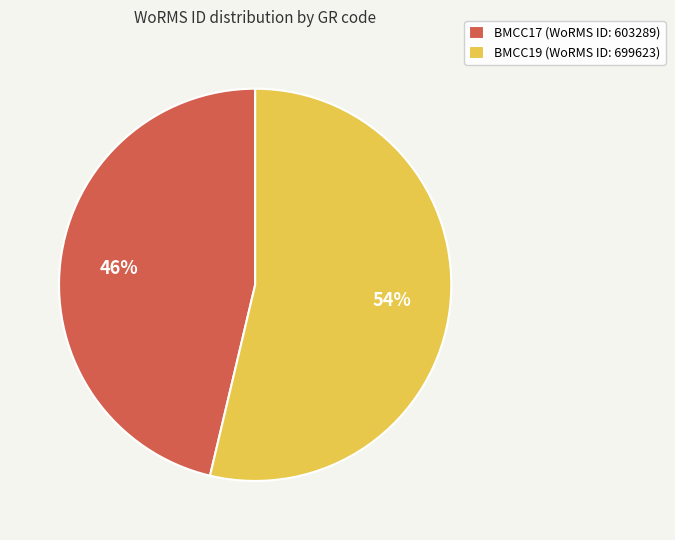

To the nearest percent, what is the average slice percentage?

50%